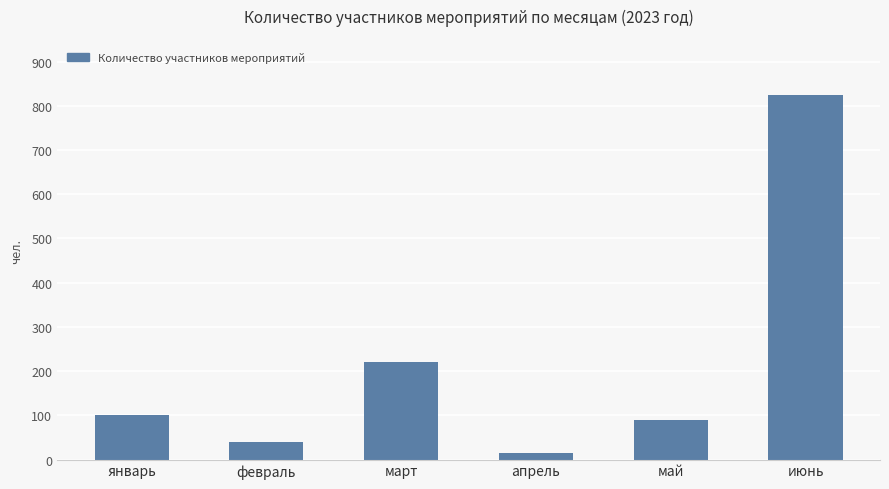

Where is the data nearest to the value 420?

март